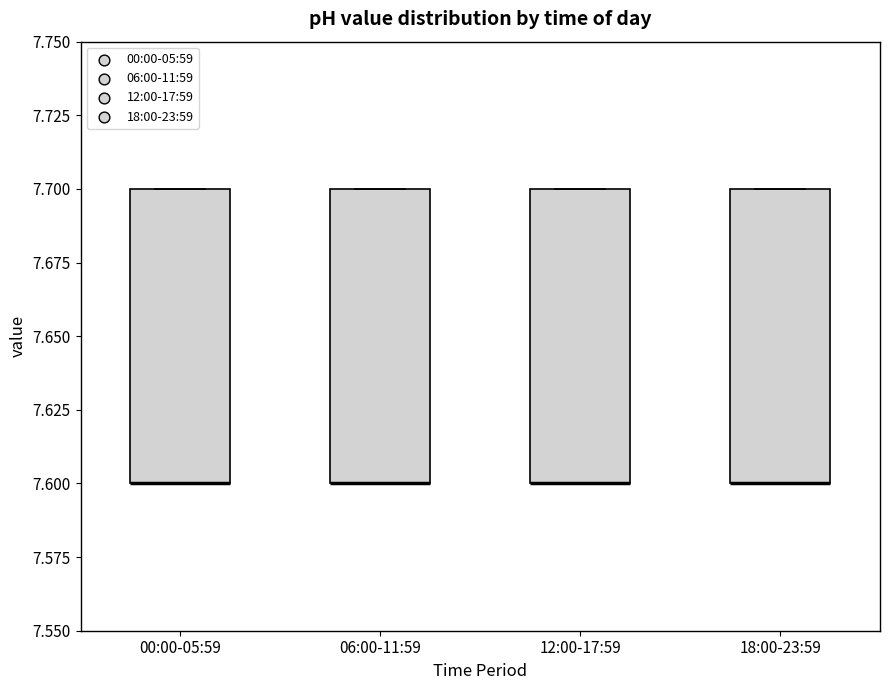

Reading left to right, read every box against the y-axis: the position of its median line, the range the box covers, and the ends of its whiskers. The values are not printed on the chart, so give them approximately, as read against the axis.

00:00-05:59: median 7.6 (drawn on the box's lower edge), box 7.6 to 7.7, whiskers 7.6 to 7.7
06:00-11:59: median 7.6 (drawn on the box's lower edge), box 7.6 to 7.7, whiskers 7.6 to 7.7
12:00-17:59: median 7.6 (drawn on the box's lower edge), box 7.6 to 7.7, whiskers 7.6 to 7.7
18:00-23:59: median 7.6 (drawn on the box's lower edge), box 7.6 to 7.7, whiskers 7.6 to 7.7